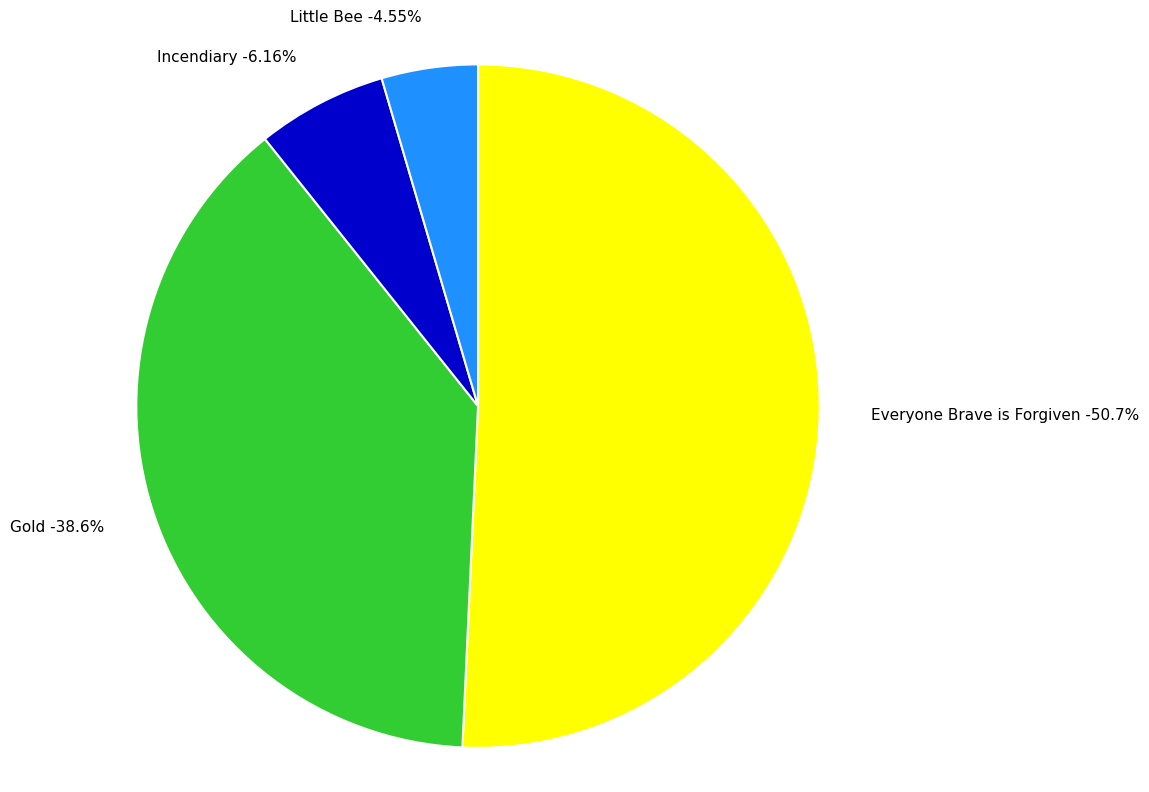

To the nearest percent, what is the difference between the largest and smallest slice percentages?

46%